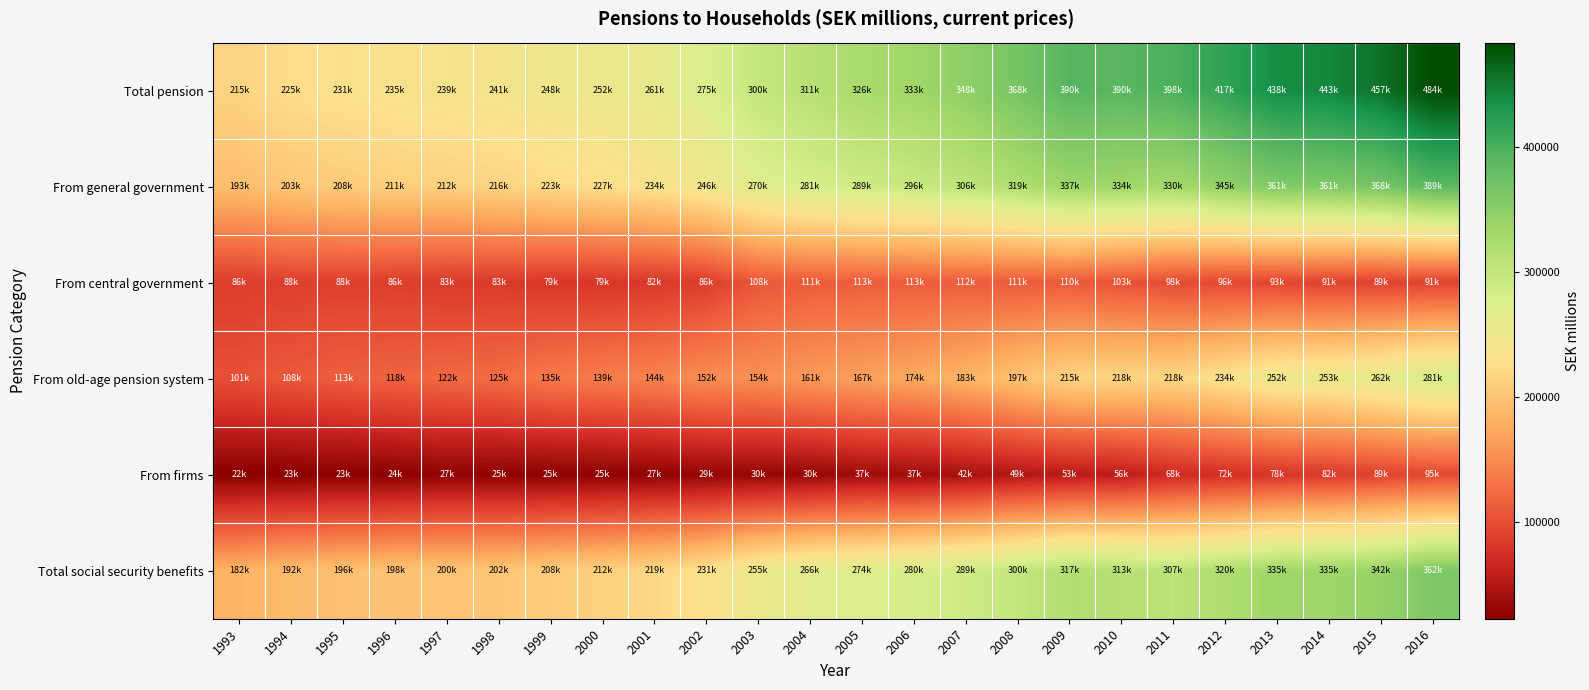

Rank the series by their maximum value, from highest to lowest.

Total pension, From general government, Total social security benefits, From old-age pension system, From central government, From firms